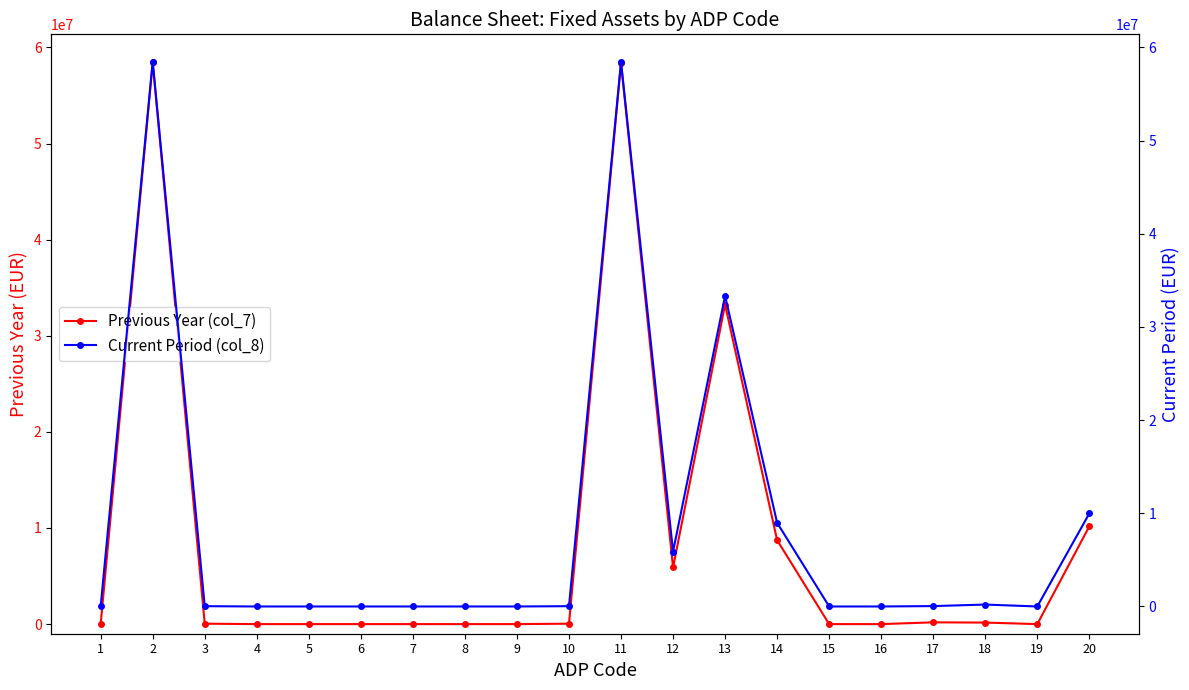

Which series ends up on top after the final intersection of Current Period (col_8) and Previous Year (col_7)?

Current Period (col_8)